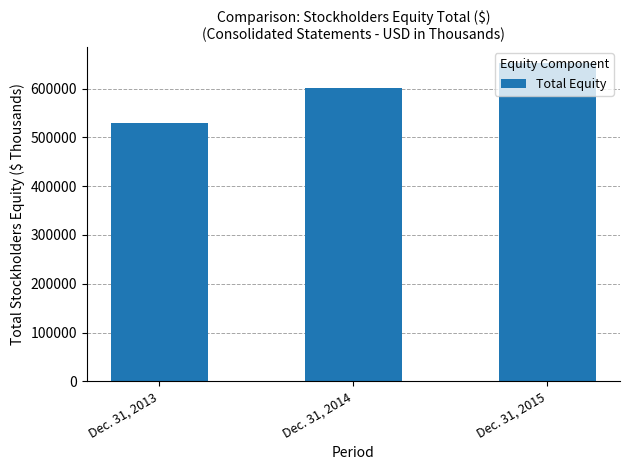

What is the change in value from Dec. 31, 2014 to Dec. 31, 2015?

+51691